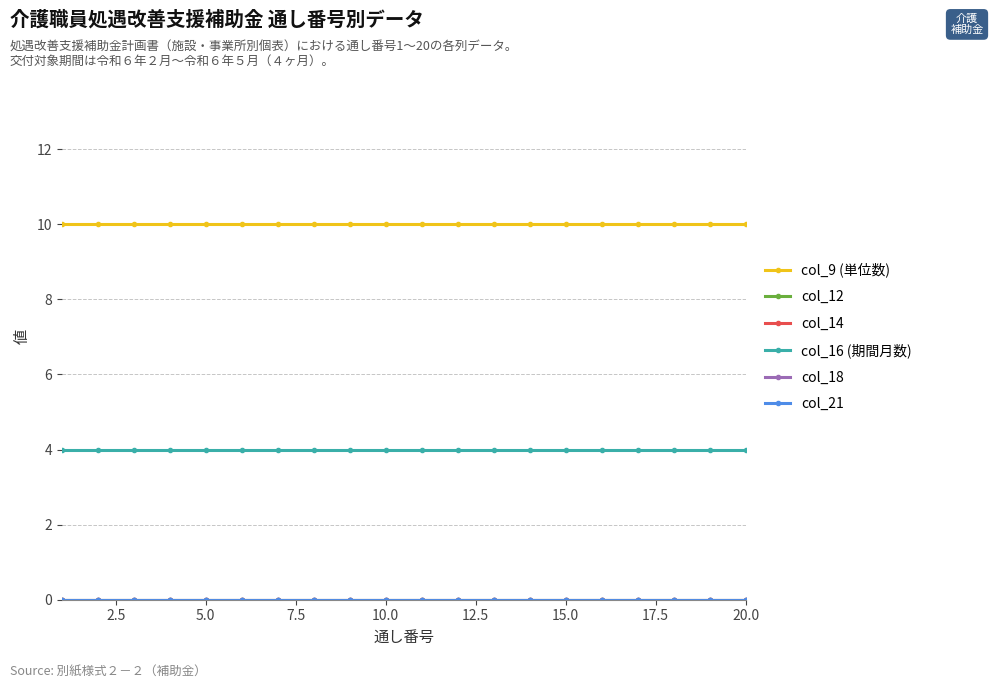

True or false: col_14 and col_12 intersect in this chart.

False